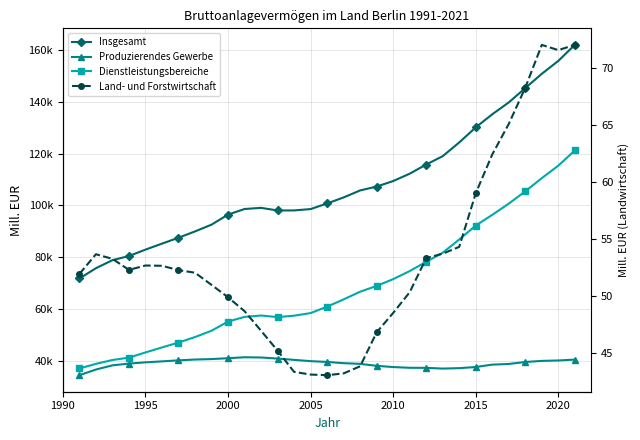

What is the difference between the maximum and minimum values in the Dienstleistungsbereiche series?

83973.7